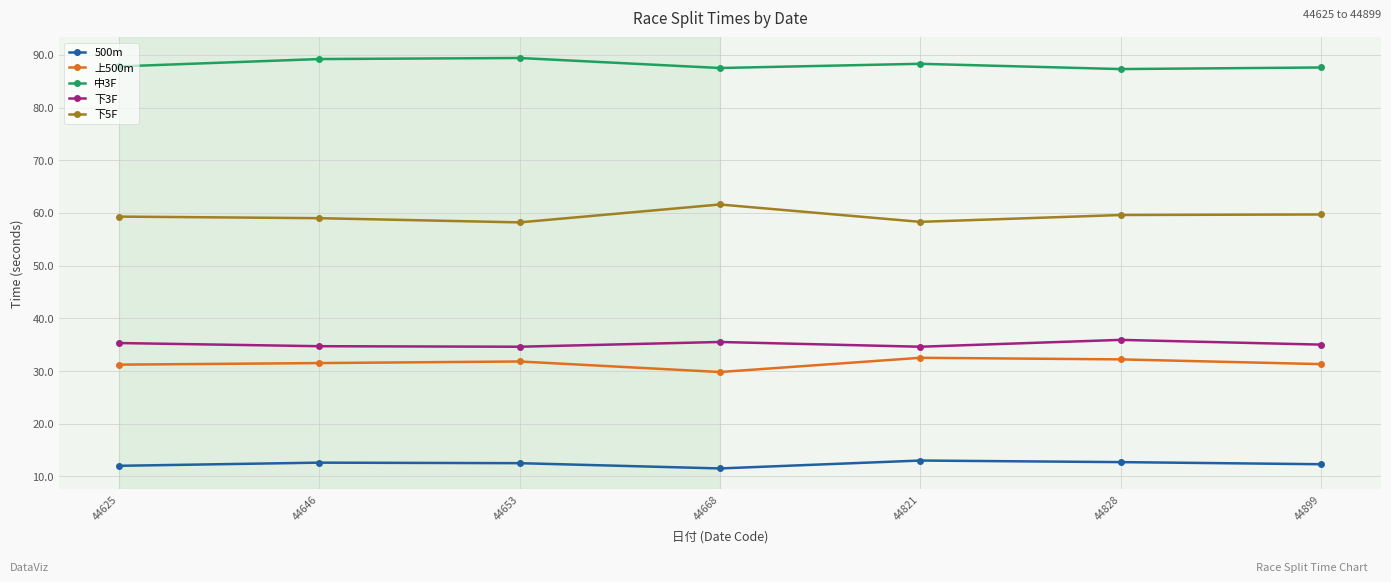

What is the sum of the 500m values at 44653 and 44625?

24.5